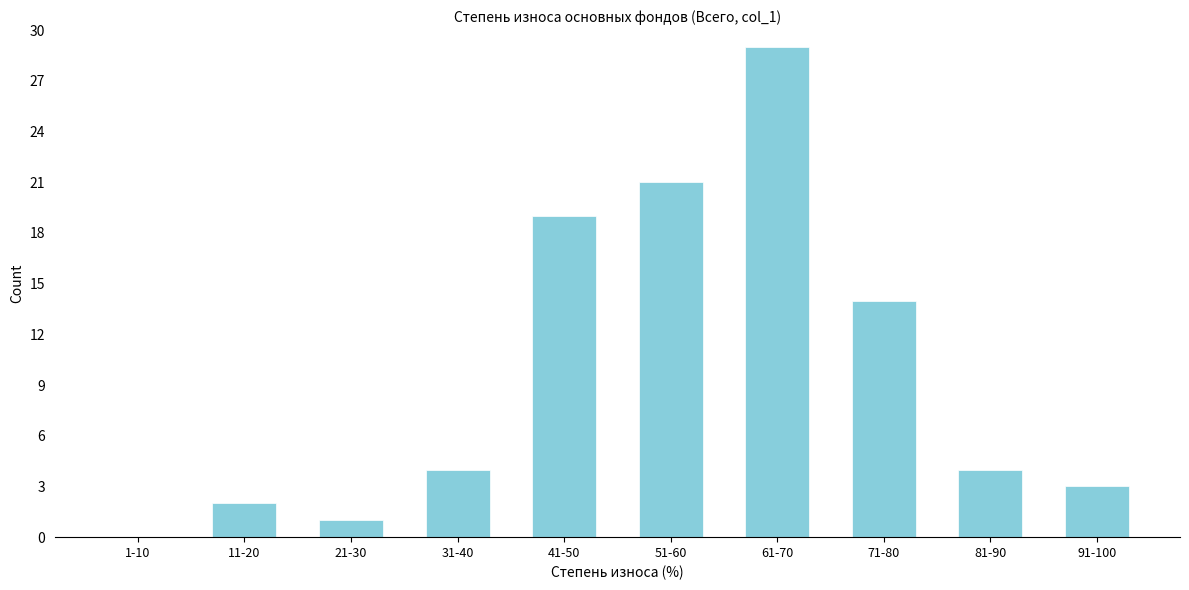

Reading left to right, list all the values displayed in this chart.

1-10=0	11-20=2	21-30=1	31-40=4	41-50=19	51-60=21	61-70=29	71-80=14	81-90=4	91-100=3